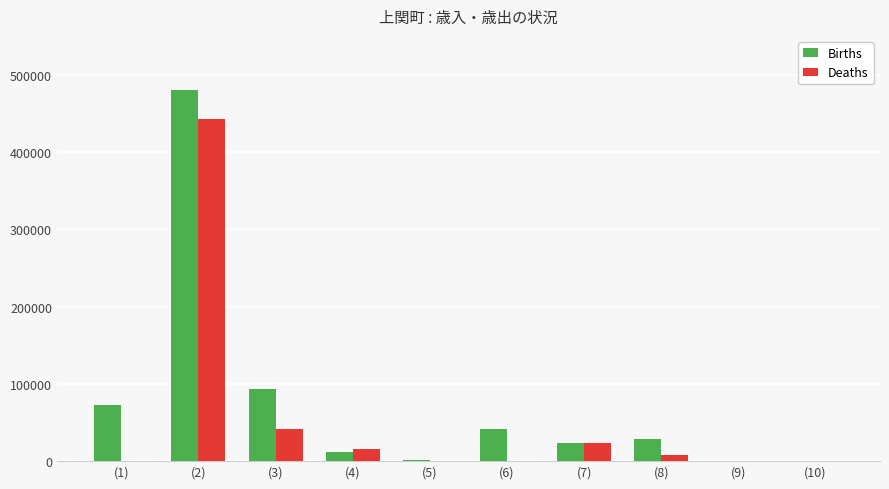

Which category has the highest value across all series?

(2)